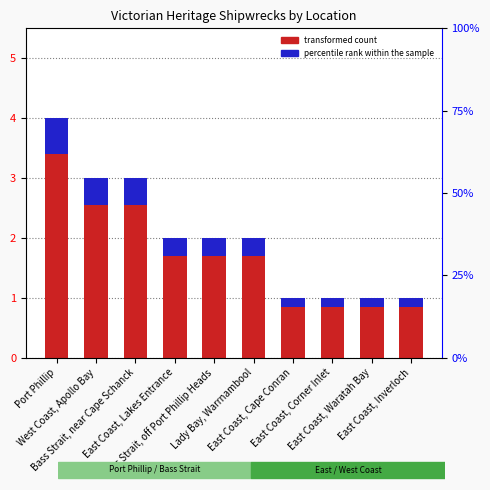

At which category is the sum across all series the highest?

Port Phillip